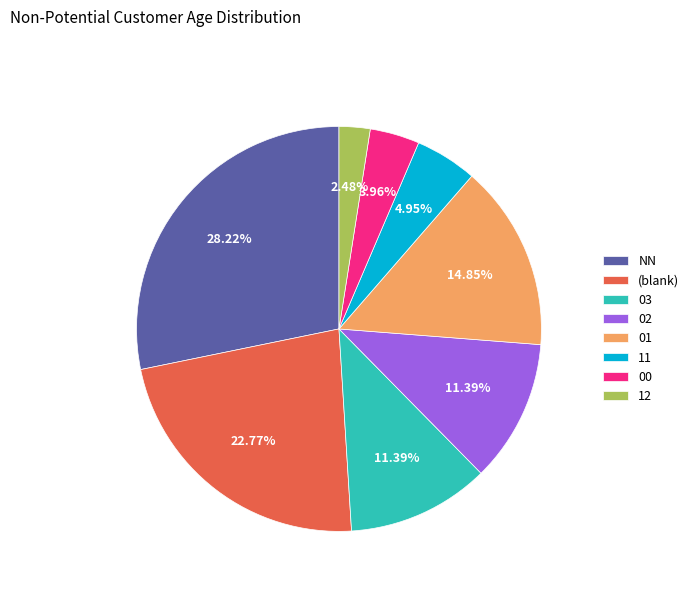

Is there any slice that represents more than half of the pie?

No